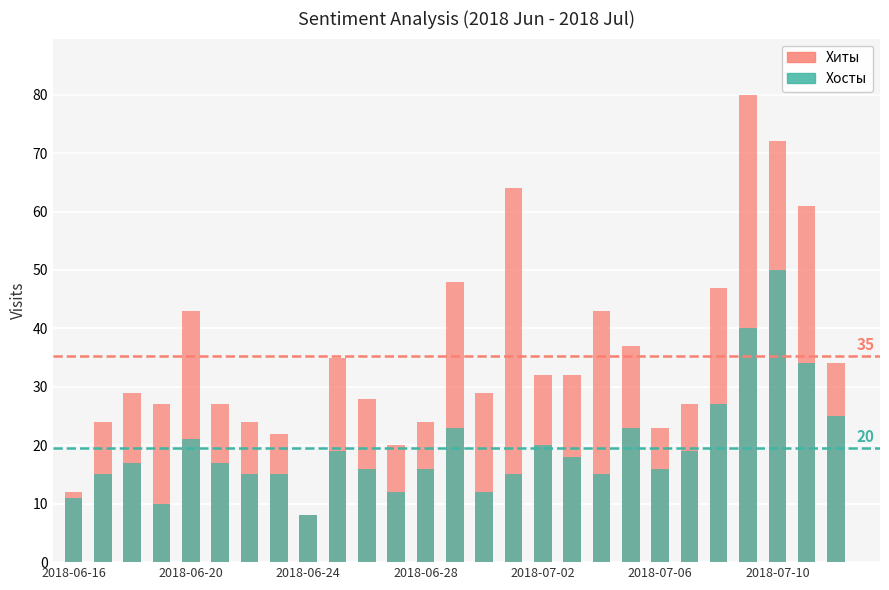

What are all the series names shown in the legend?

Хиты, Хосты